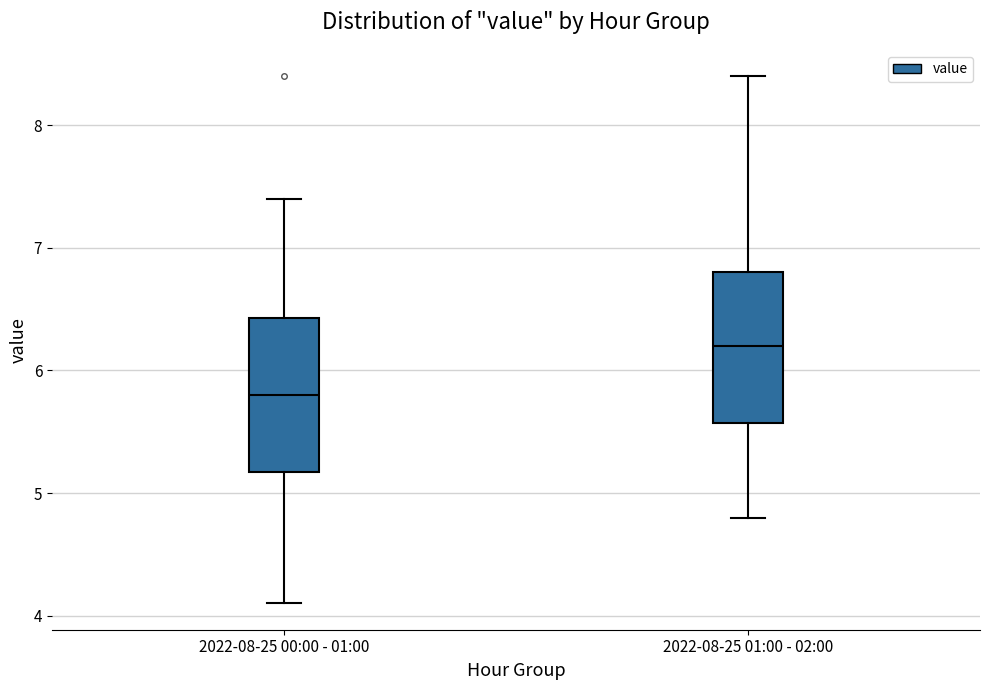

Where does the lower whisker of the box for 2022-08-25 01:00 - 02:00 end on the y-axis? The values are not printed on the chart, so give them approximately, as read against the axis.

4.8